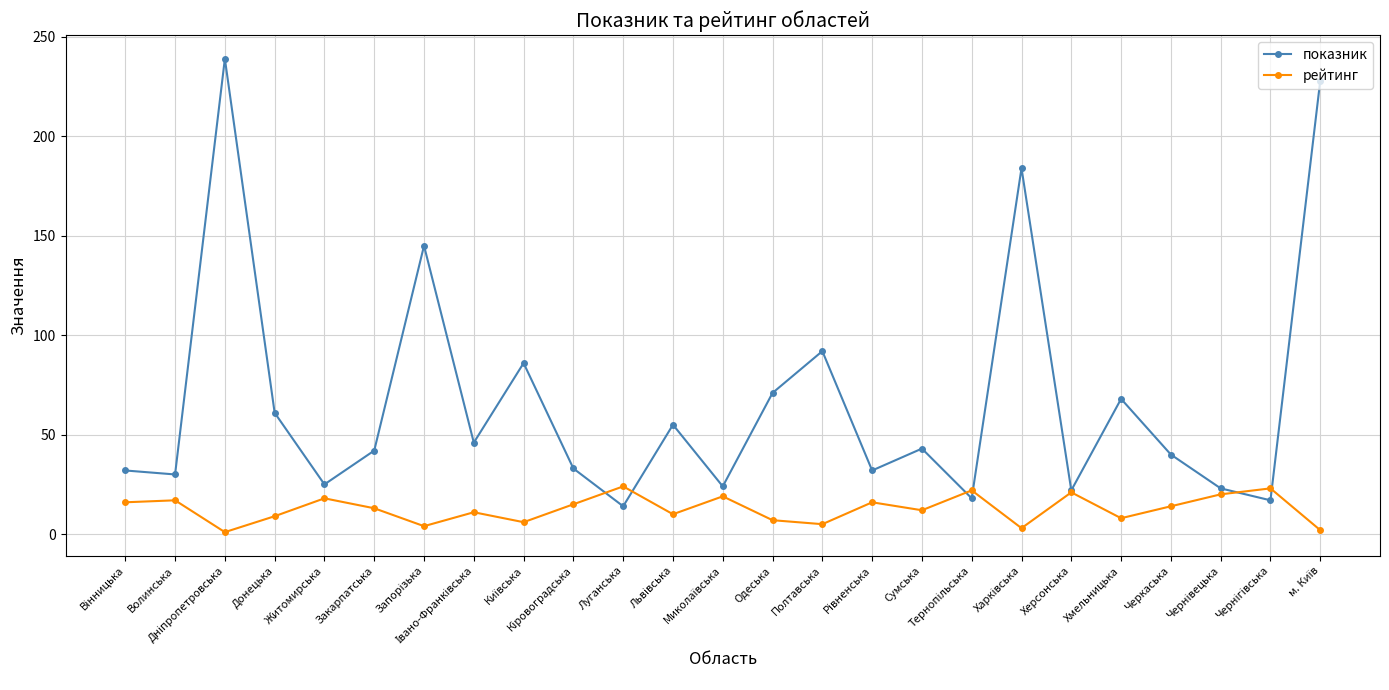

In показник, how many points are higher than both neighbors (excluding endpoints)?

8